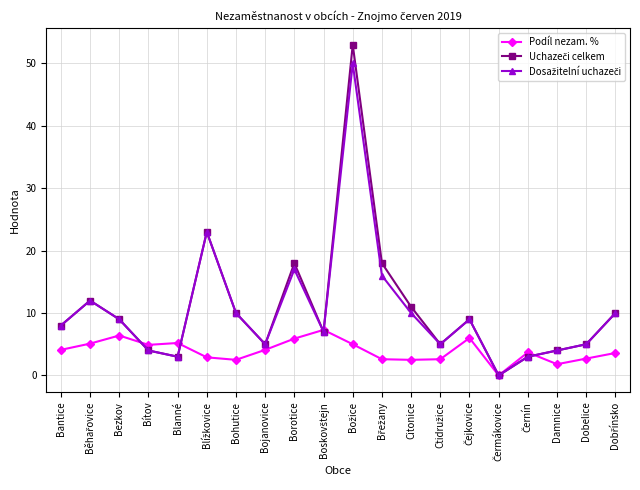

What is the greatest value displayed?

53.0